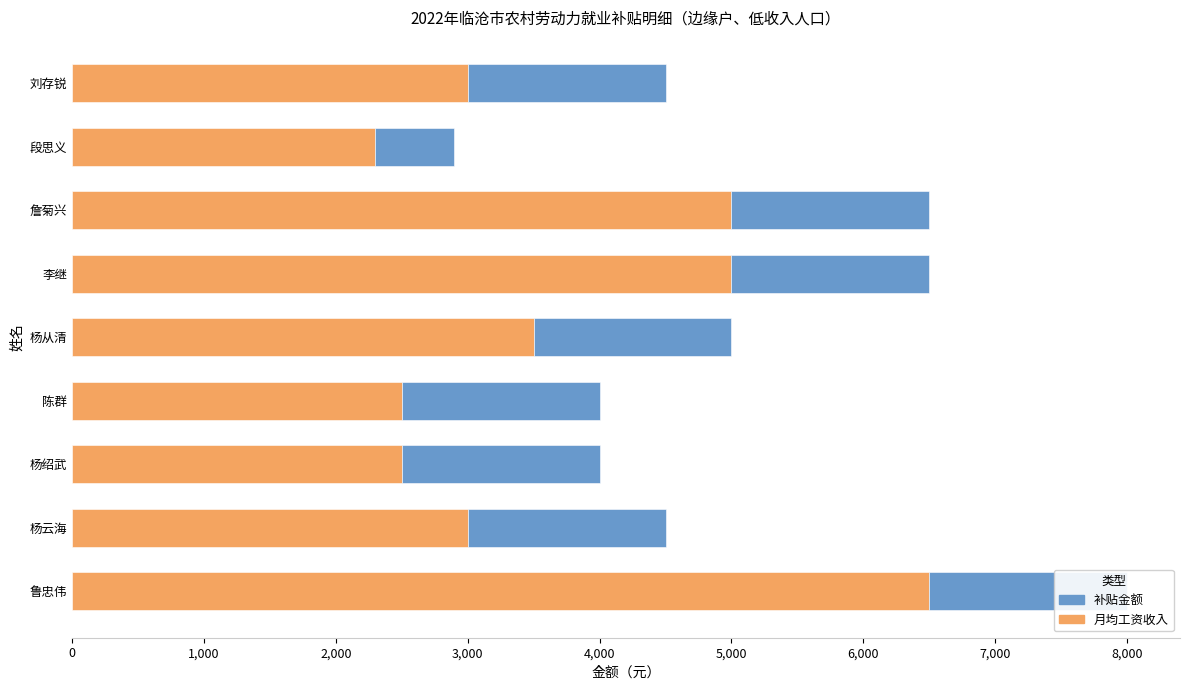

Reading left to right, transcribe all the data shown in this chart.

月均工资收入: 6500	3000	2500	2500	3500	5000	5000	2300	3000
补贴金额: 1500	1500	1500	1500	1500	1500	1500	600	1500